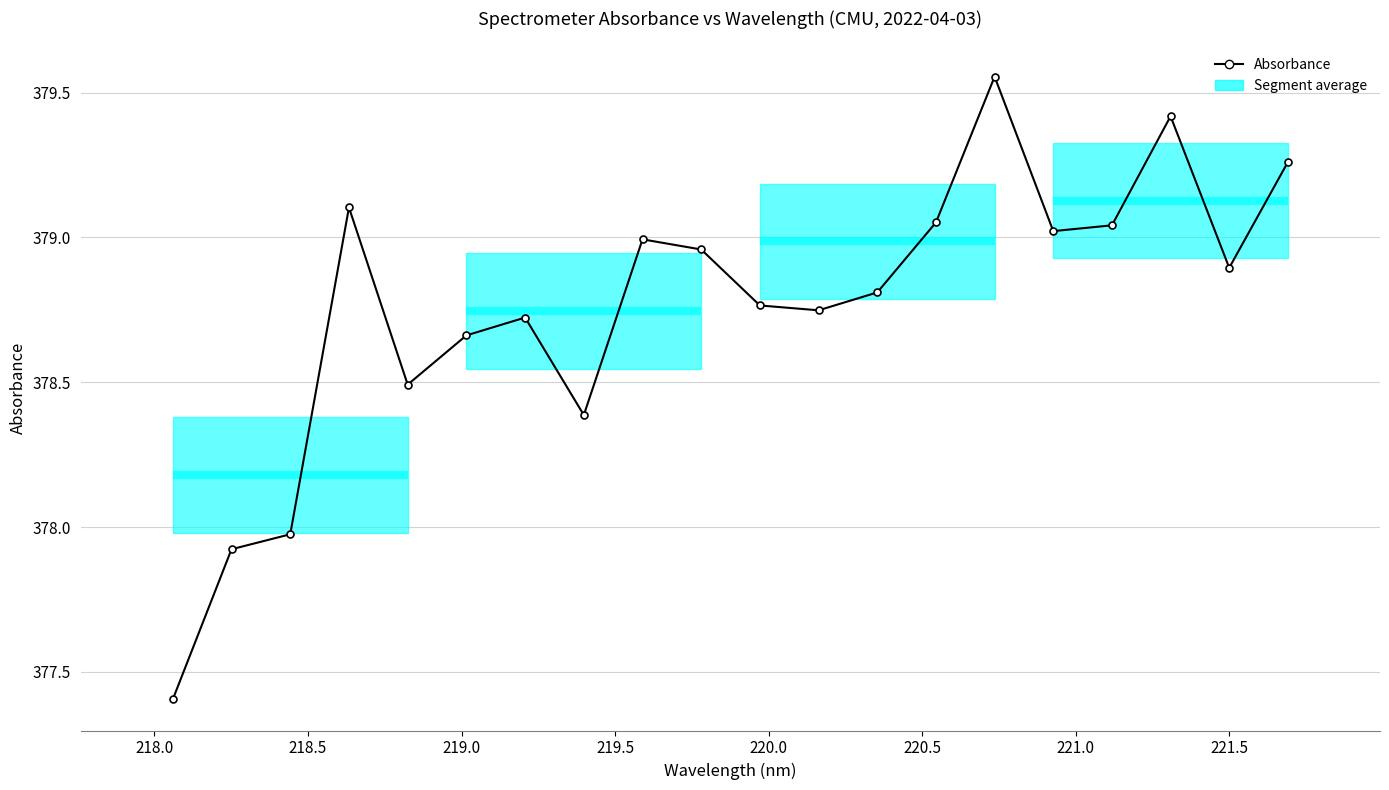

How many points are lower than both their immediate neighbors (excluding endpoints)?

5